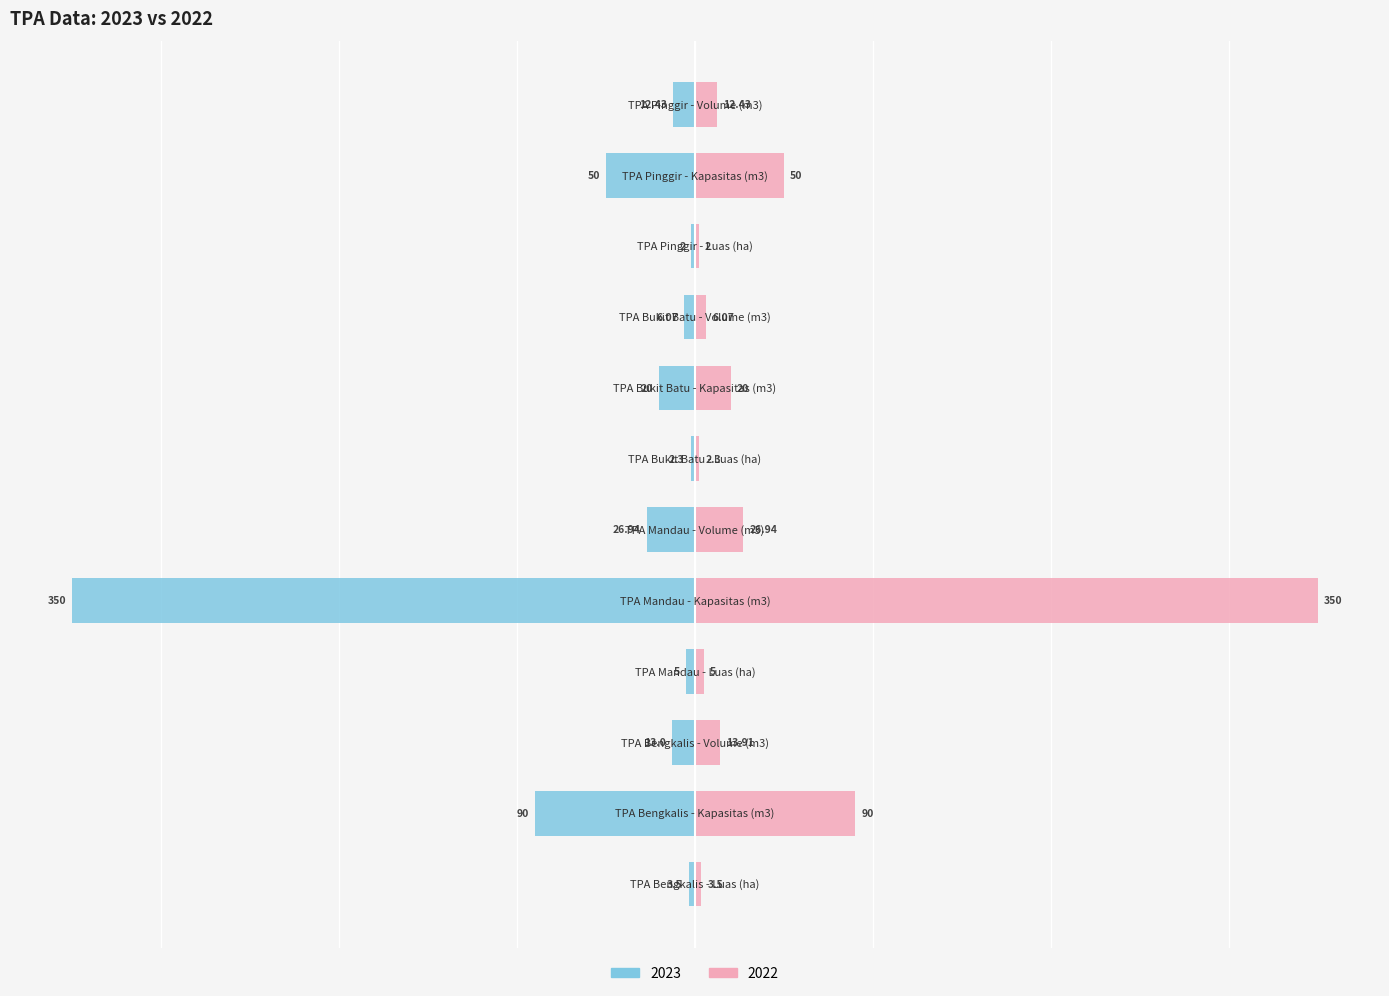

How many categories are shown in the chart?

12